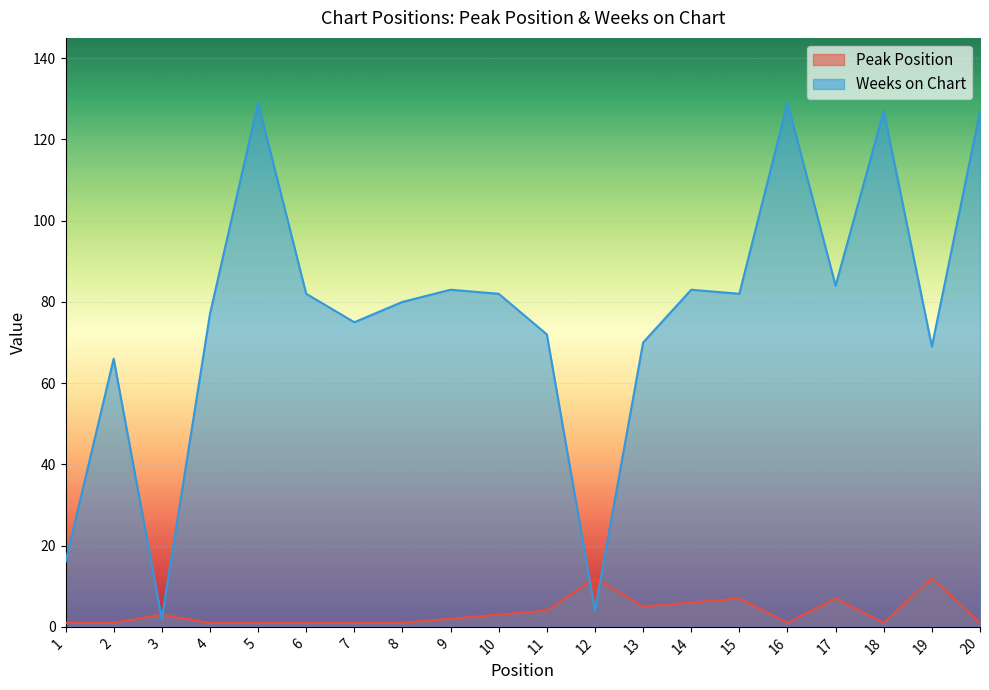

At 8, list the series in order from smallest to largest.

Peak Position, Weeks on Chart